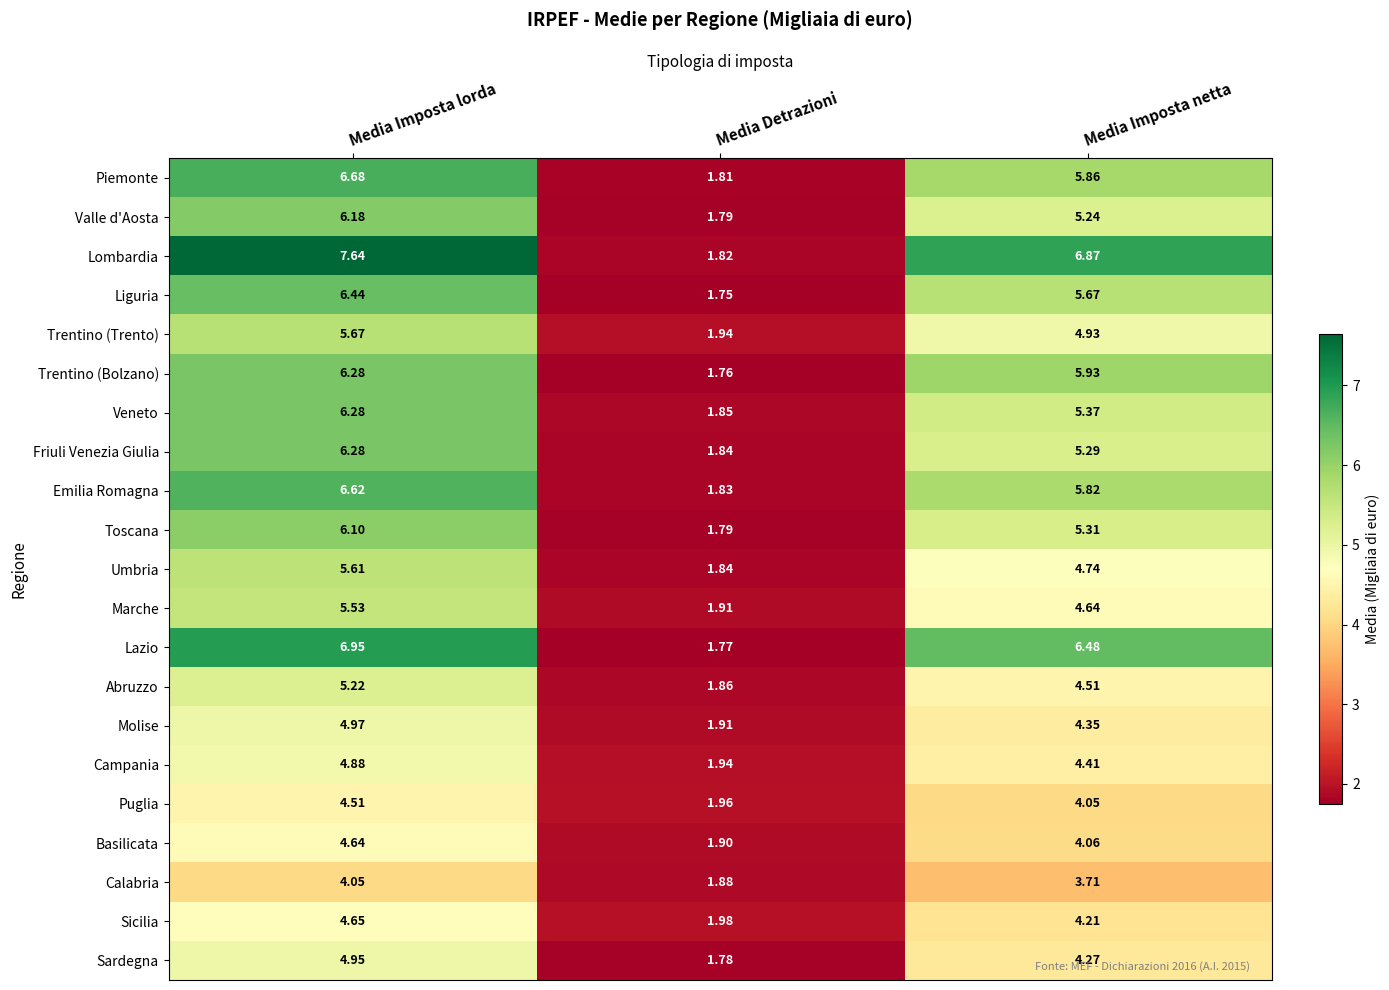

How many data points in Campania are above 4?

2